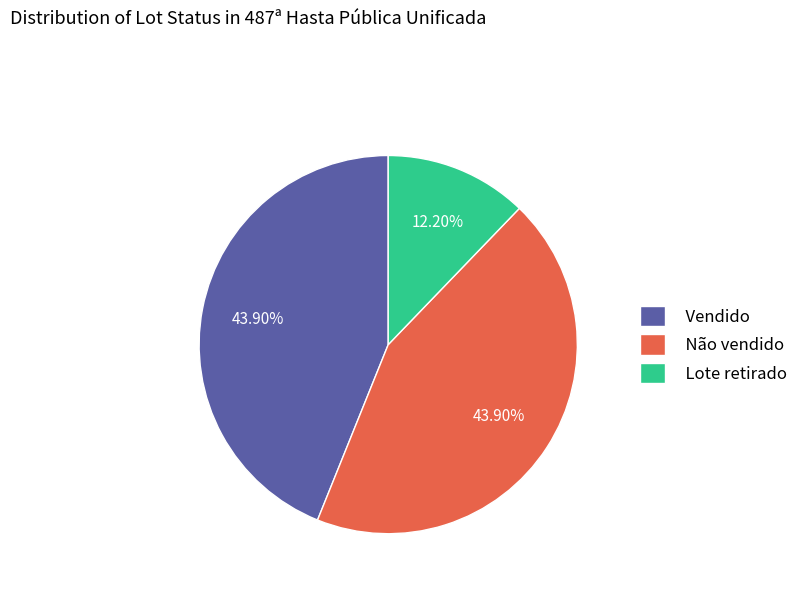

How many slices are in this pie chart?

3